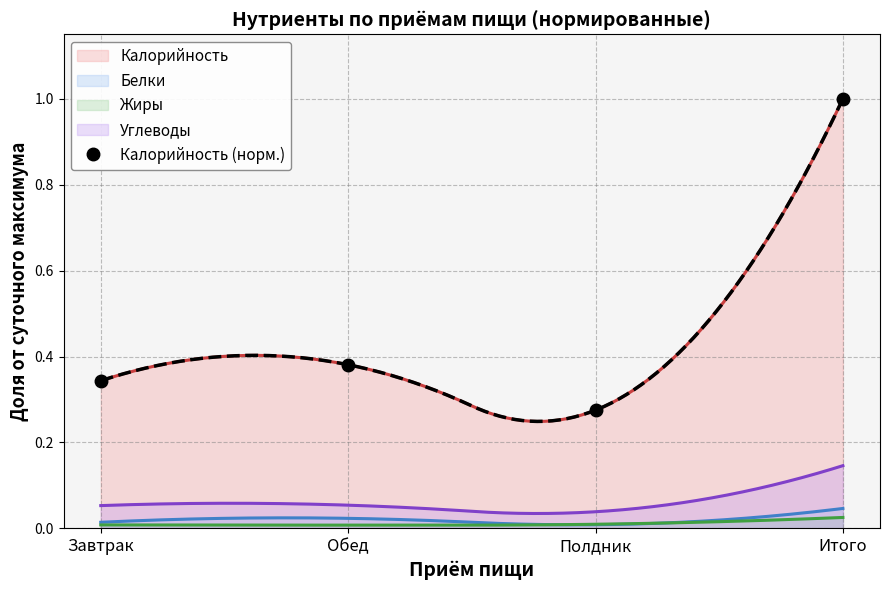

What is the maximum value for Калорийность (норм.)?

1.0